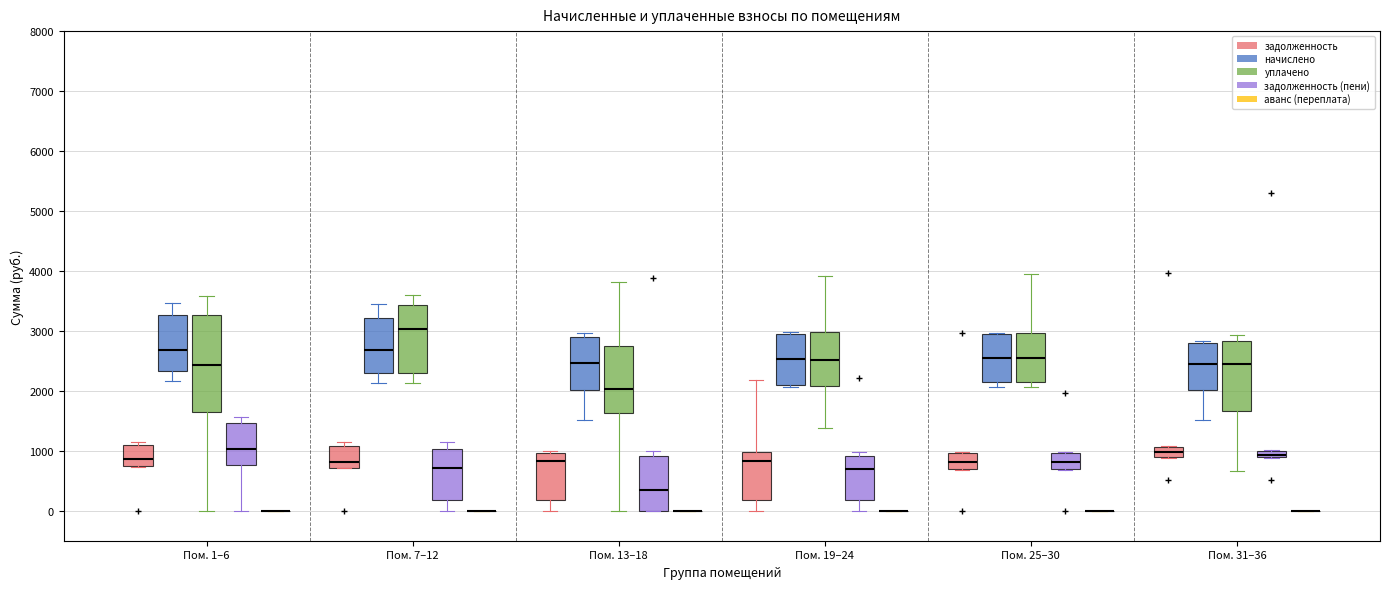

Which box is the tallest, from its lower edge to its upper edge?

Пом. 1–6 (уплачено)